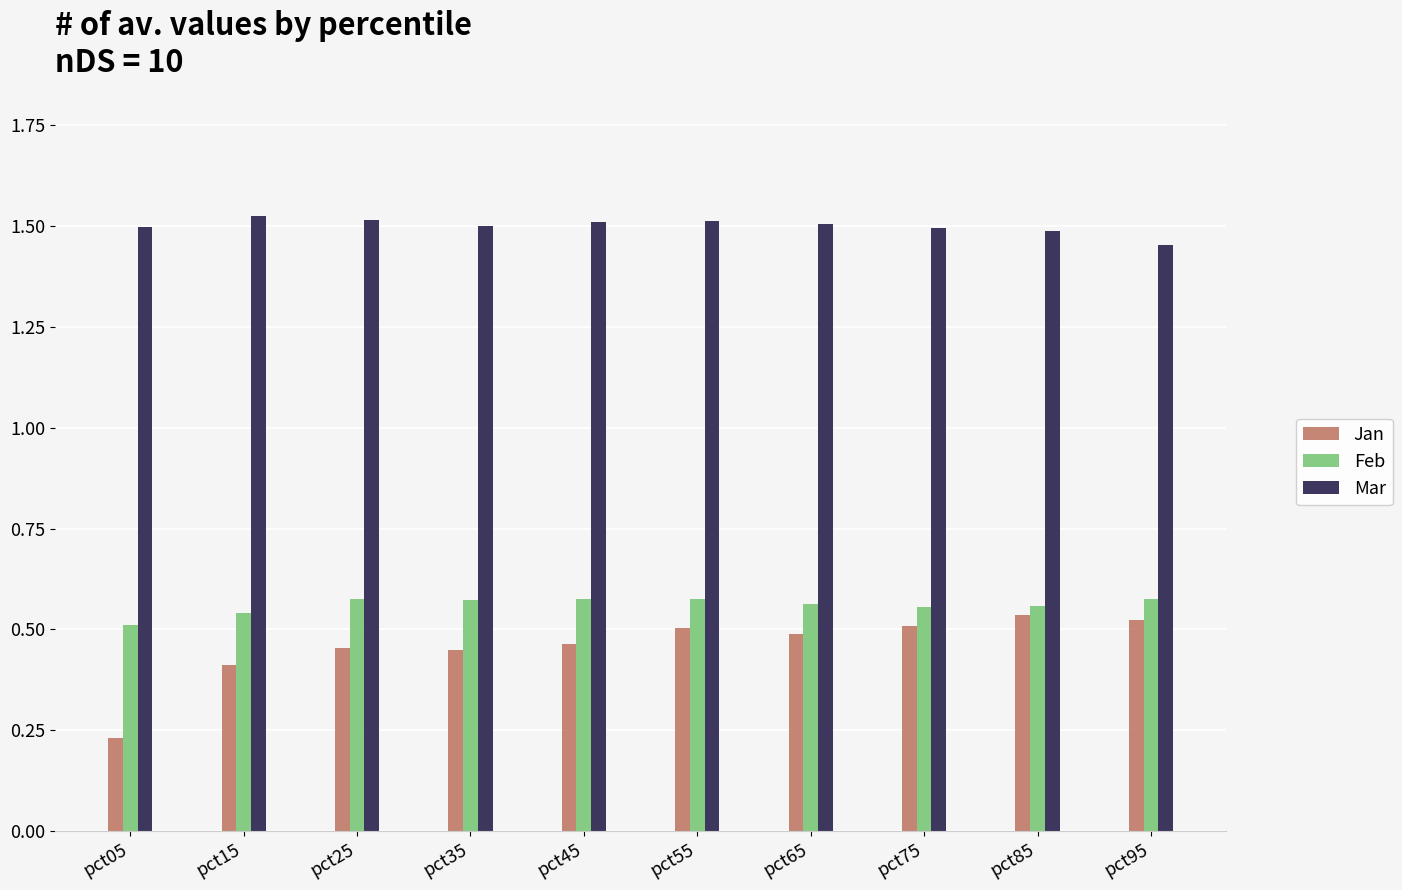

At how many categories does at least one series exceed 0?

10